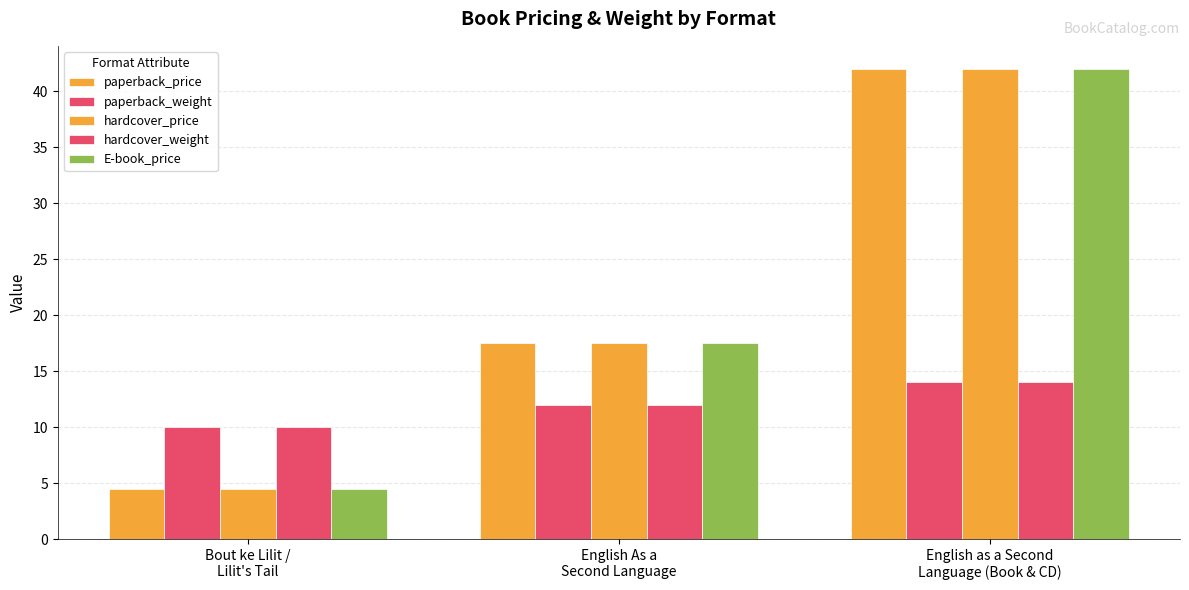

How many groups of bars are there?

3